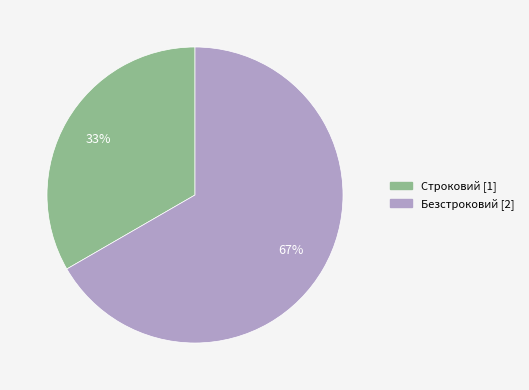

Approximately how many times larger is the value at Строковий compared to Безстроковий?

0.5